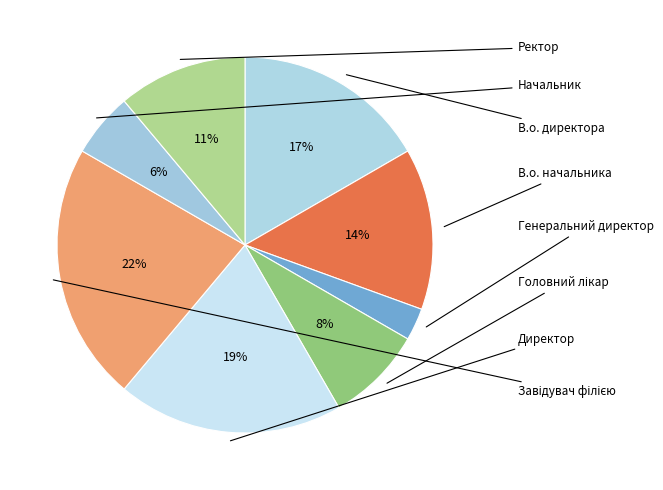

How many segments does this pie chart have?

8